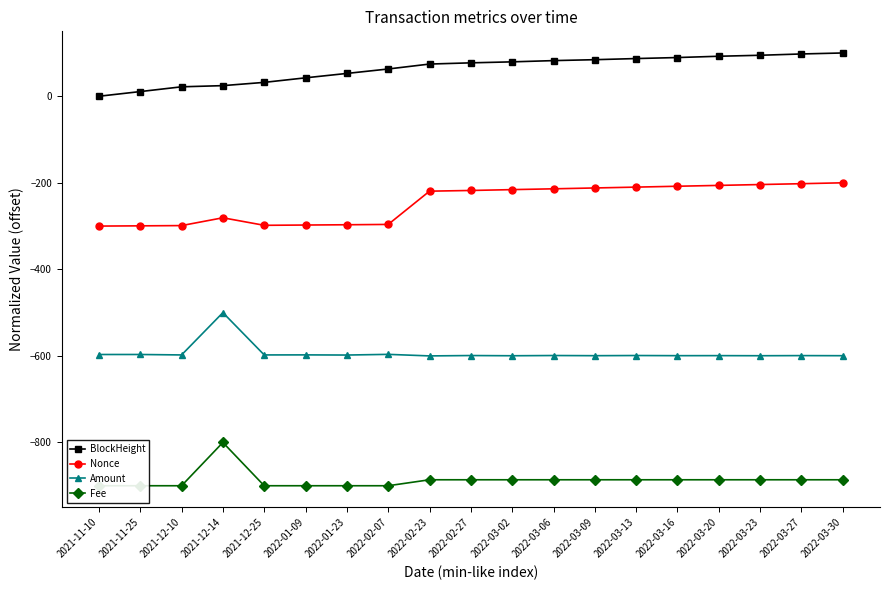

How many lines are shown in the chart?

4